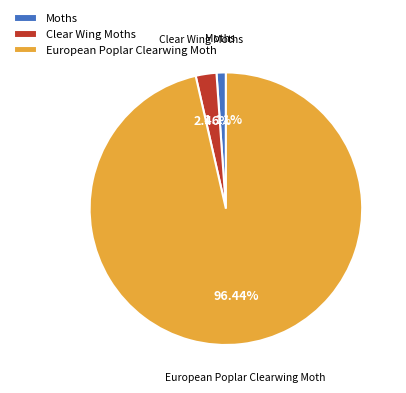

Which category has the biggest portion of the pie?

European Poplar Clearwing Moth